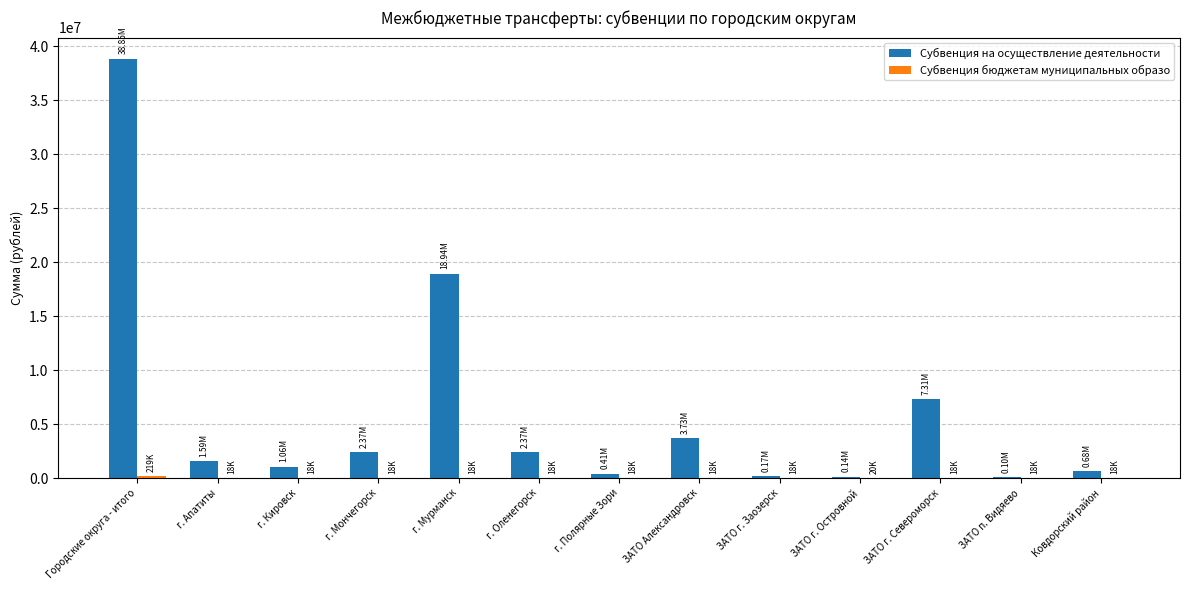

Does the chart contain stacked bars?

No